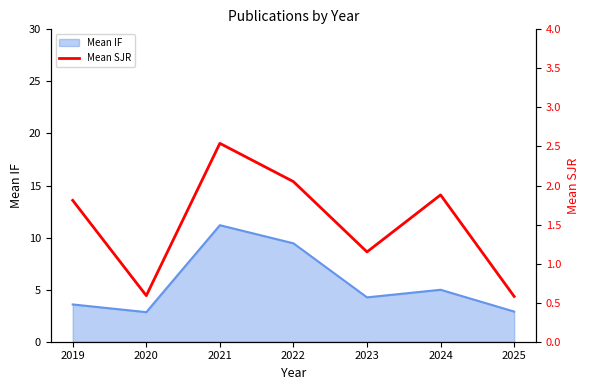

Is it true that Mean IF equals 1.3 at 2020?

False